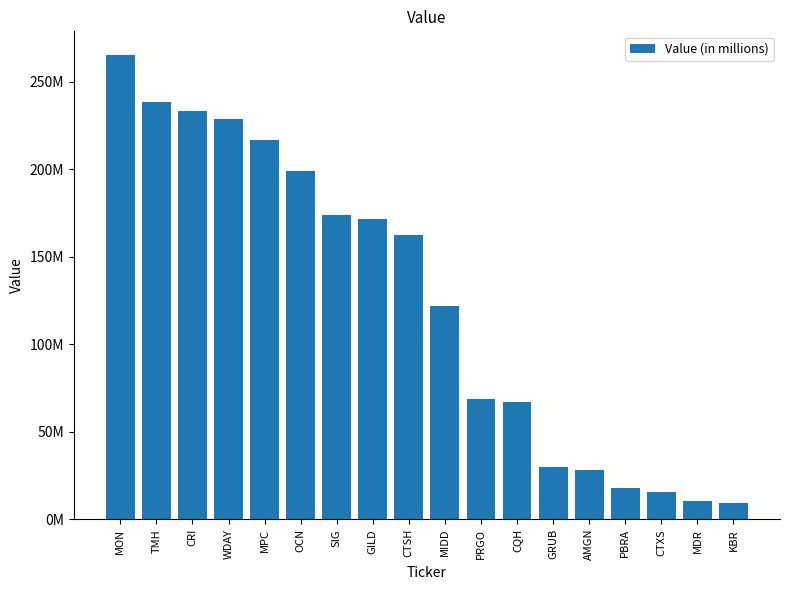

What is the sum of the values at KBR and CTSH?

171789000